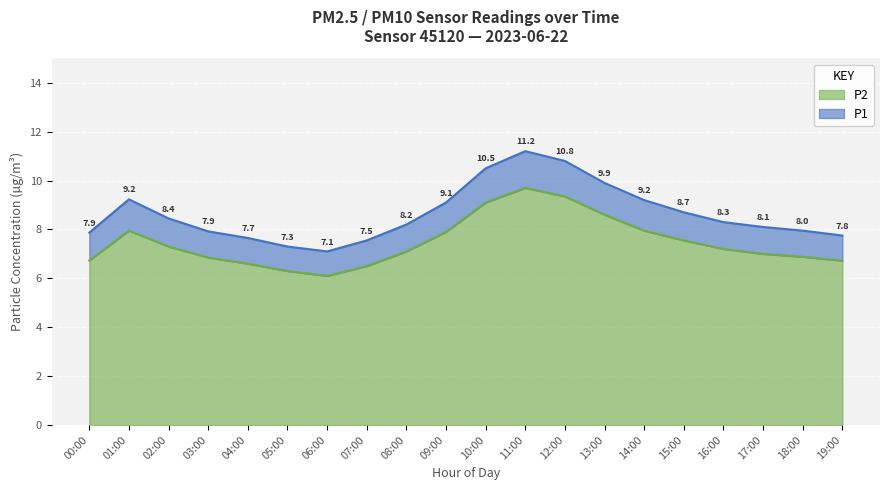

How many data points in P2 are above 7?

11